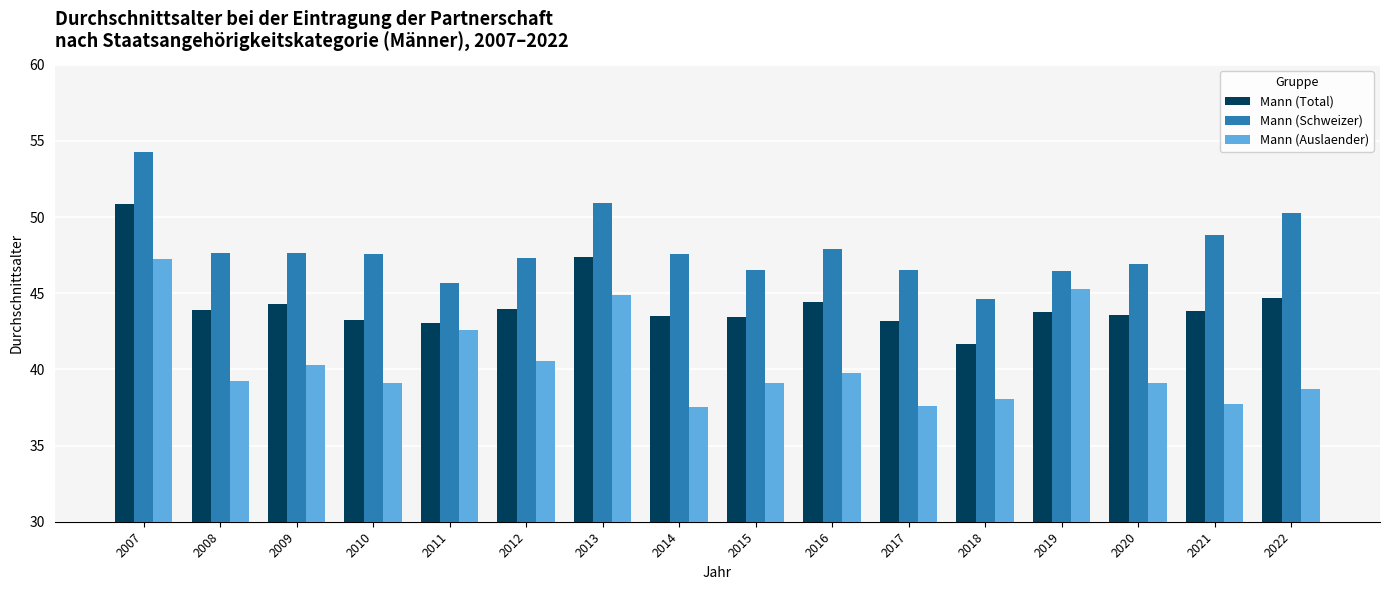

What is the difference between the second highest and minimum values in the Mann (Auslaender) series?

7.7